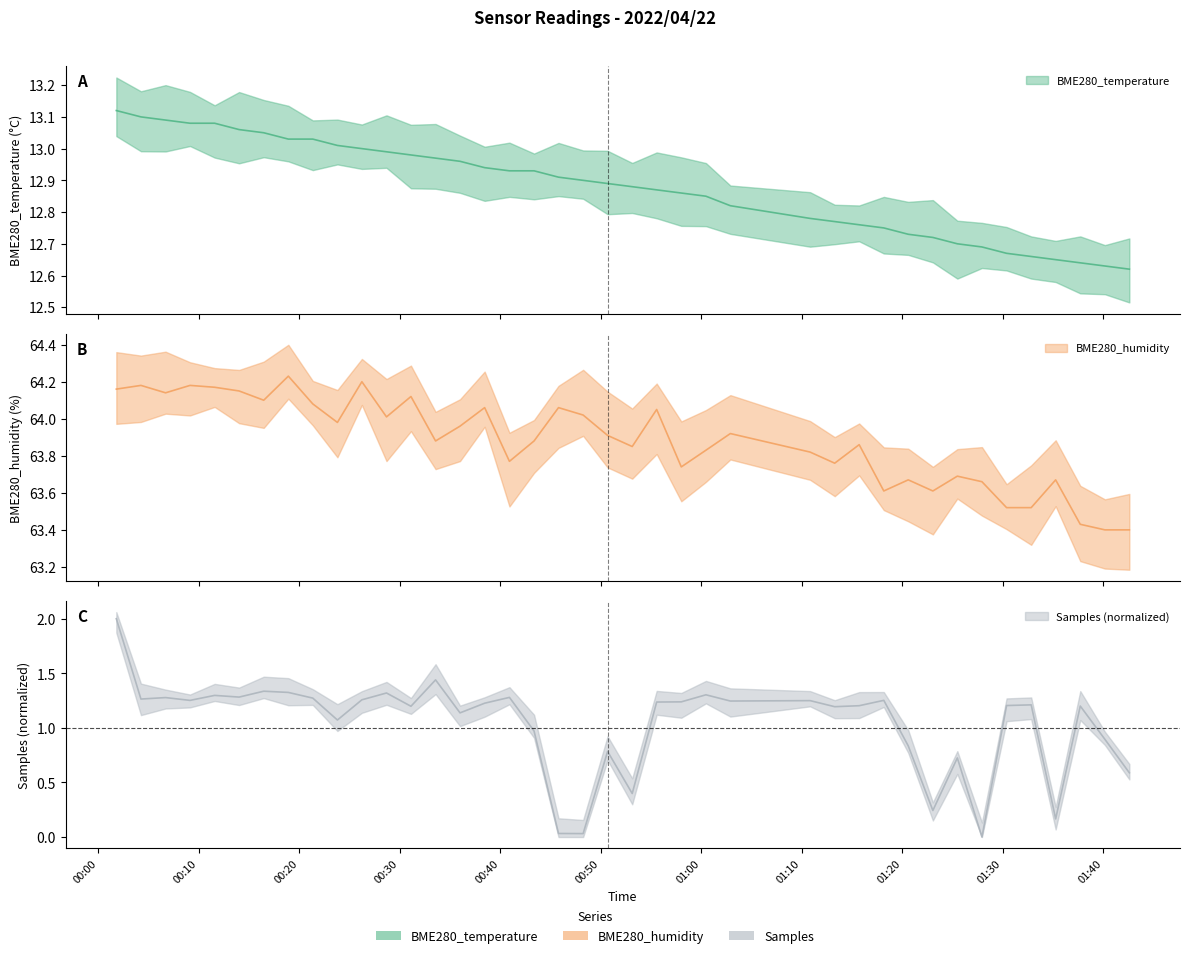

Reading left to right, transcribe all the data shown in this chart.

BME280_temperature: 13.1	13.1	13.1	13.1	13.1	13.1	13.1	13.0	13.0	13.0	13.0	13.0	13.0	13.0	13.0	12.9	12.9	12.9	12.9	12.9	12.9	12.9	12.9	12.9	12.8	12.8	12.8	12.8	12.8	12.8	12.7	12.7	12.7	12.7	12.7	12.7	12.7	12.6	12.6	12.6
BME280_humidity: 64.2	64.2	64.1	64.2	64.2	64.2	64.1	64.2	64.1	64.0	64.2	64.0	64.1	63.9	64.0	64.1	63.8	63.9	64.1	64.0	63.9	63.9	64.0	63.7	63.8	63.9	63.8	63.8	63.9	63.6	63.7	63.6	63.7	63.7	63.5	63.5	63.7	63.4	63.4	63.4
Samples: 2.0	1.3	1.3	1.3	1.3	1.3	1.3	1.3	1.3	1.1	1.3	1.3	1.2	1.4	1.1	1.2	1.3	1.0	0.0	0.0	0.8	0.4	1.2	1.2	1.3	1.2	1.2	1.2	1.2	1.3	0.8	0.2	0.7	0.0	1.2	1.2	0.2	1.2	0.9	0.6